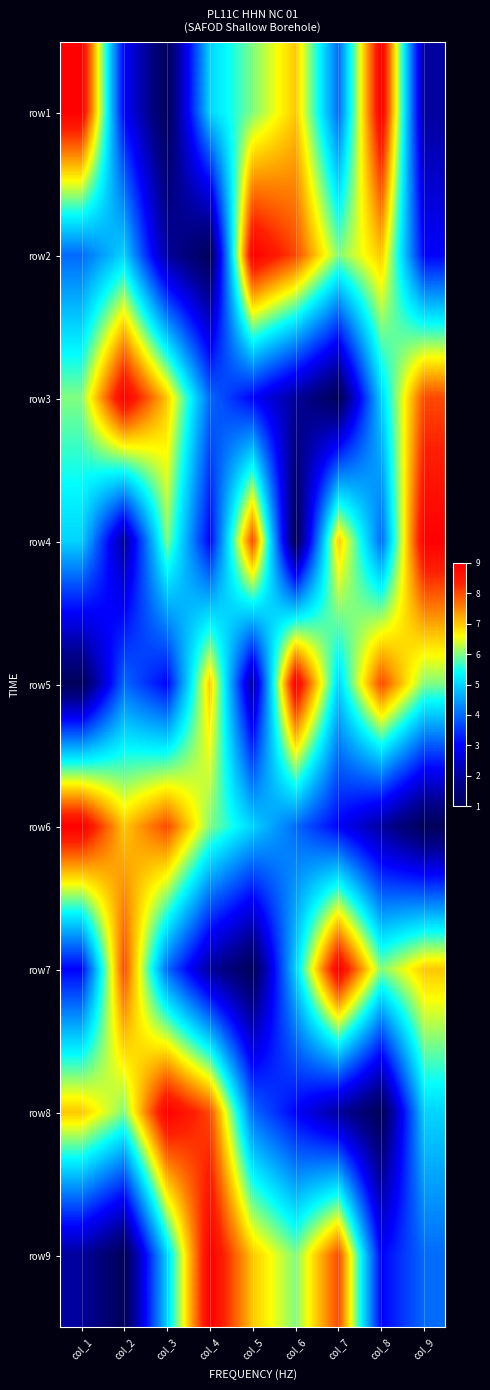

Between col_6 and col_1, which is larger?

col_1